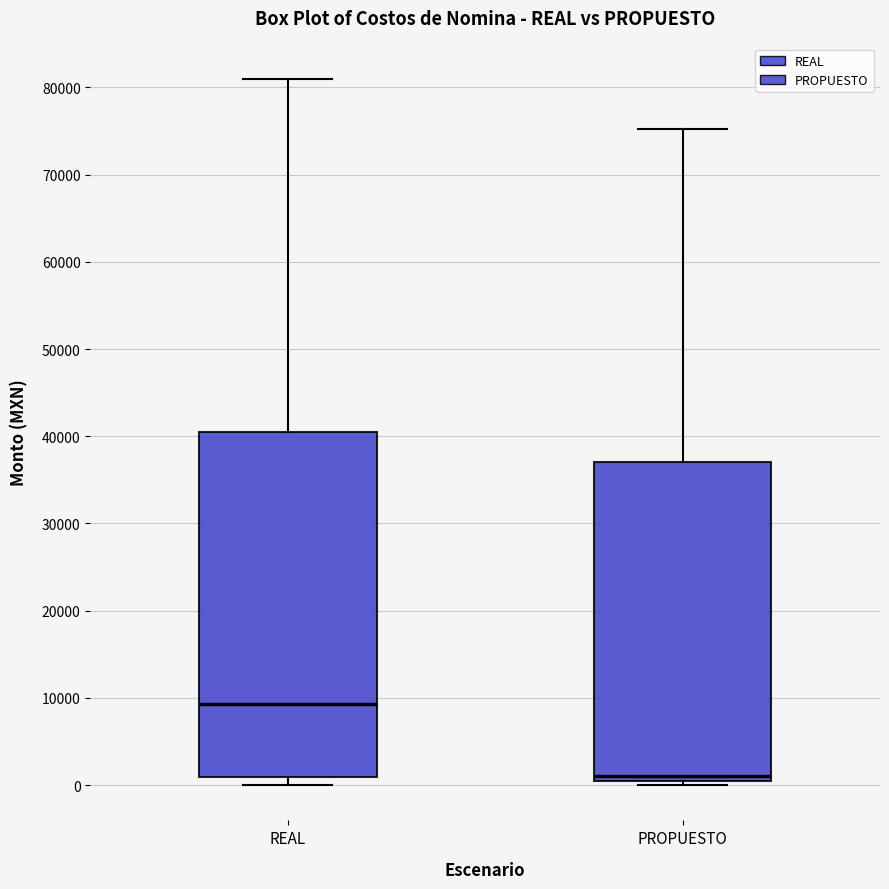

Where does the upper whisker of the box for PROPUESTO end on the y-axis? The values are not printed on the chart, so give them approximately, as read against the axis.

75000